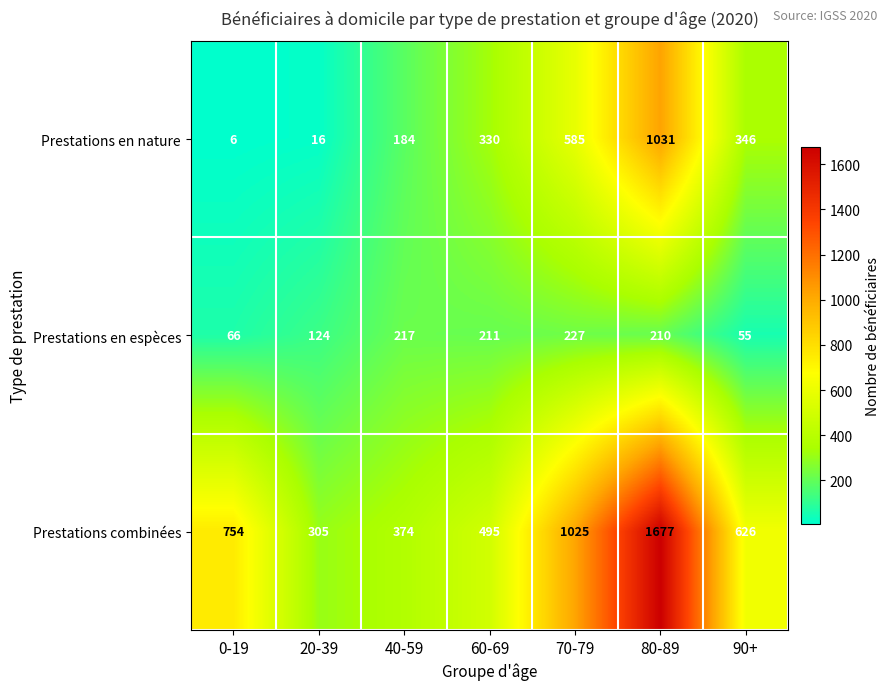

Reading right to left, extract all data points from this chart.

Prestations en nature: 346	1031	585	330	184	16	6
Prestations en espèces: 55	210	227	211	217	124	66
Prestations combinées: 626	1677	1025	495	374	305	754